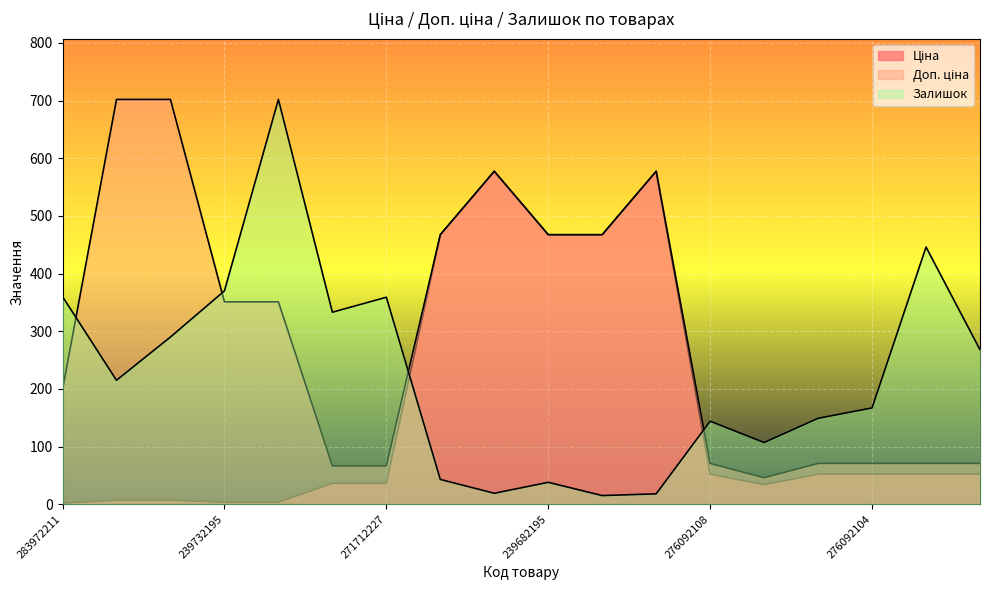

At which label does Доп. ціна reach its peak?

239772195